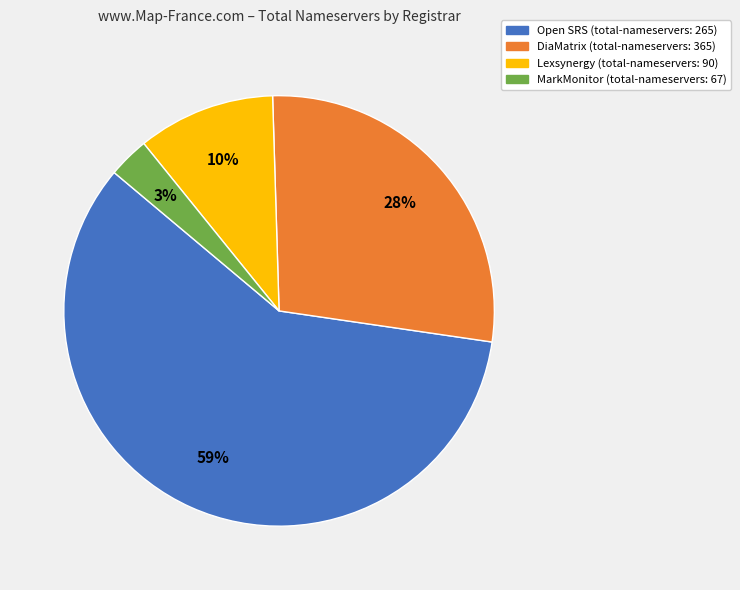

To the nearest percent, what is the difference between the largest and smallest slice percentages?

56%